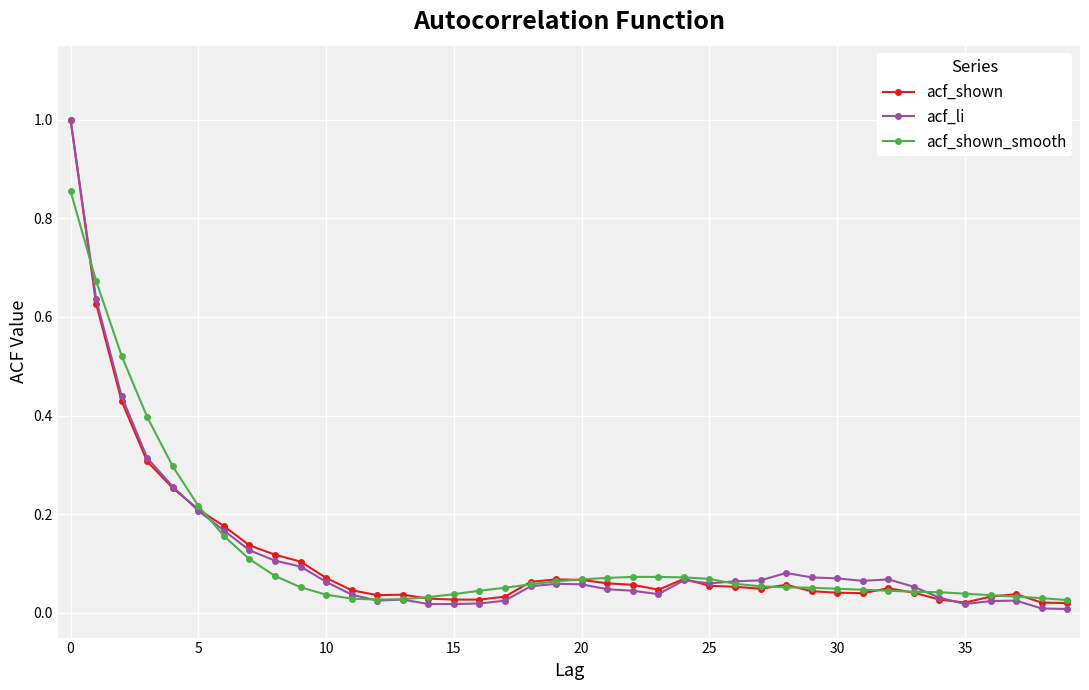

Which series has the largest range (max minus min)?

acf_li